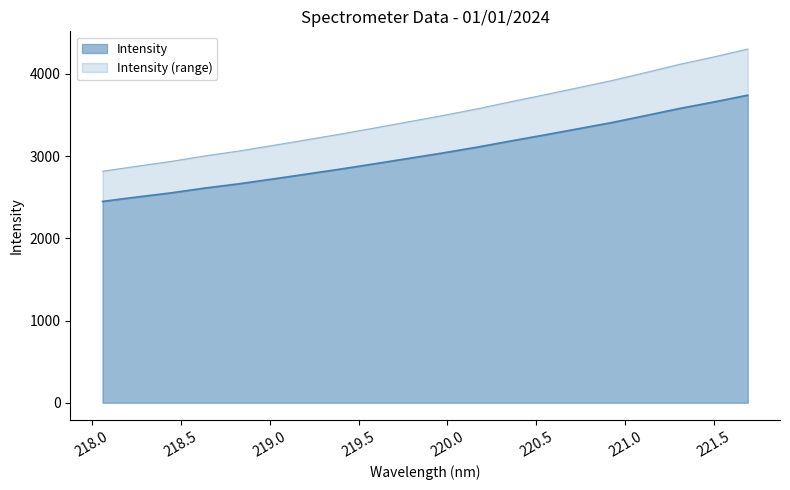

What is the ratio of the value at 219.7801 to the value at 219.2067?

1.1